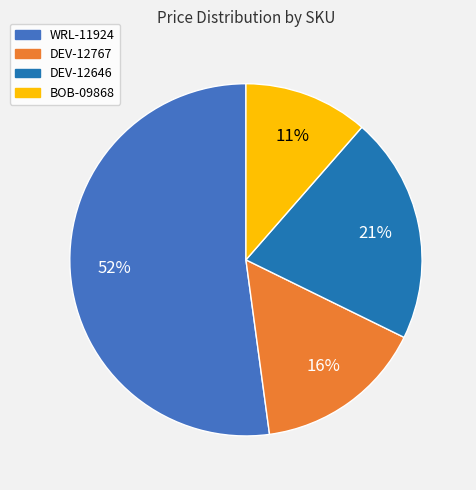

Do WRL-11924 and BOB-09868 together represent more than half of the pie?

Yes